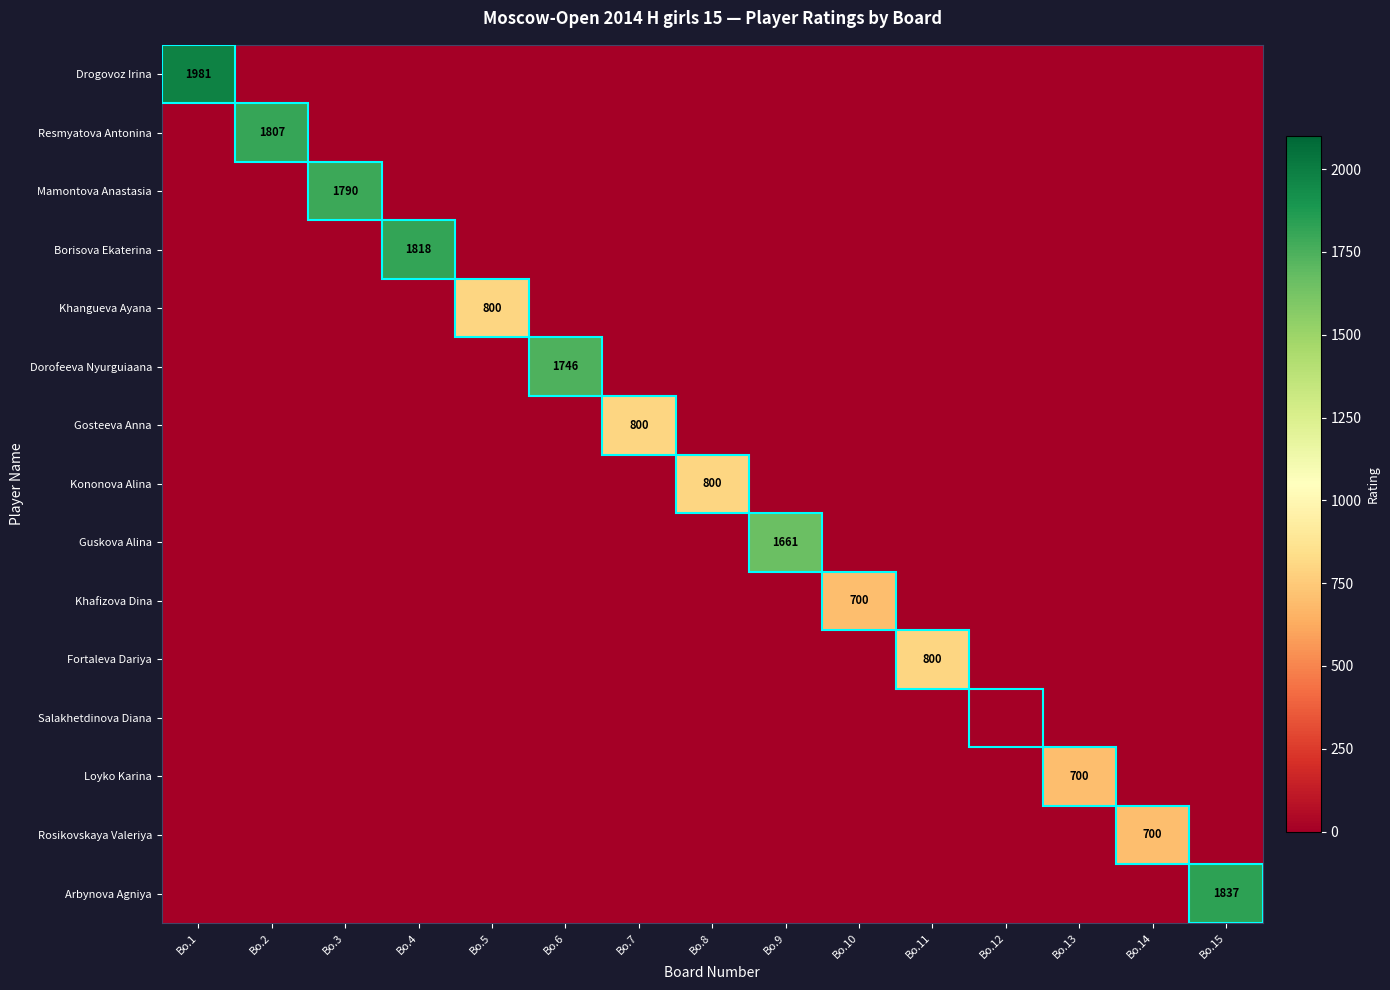

What is the sum of all Khangueva Ayana values?

800